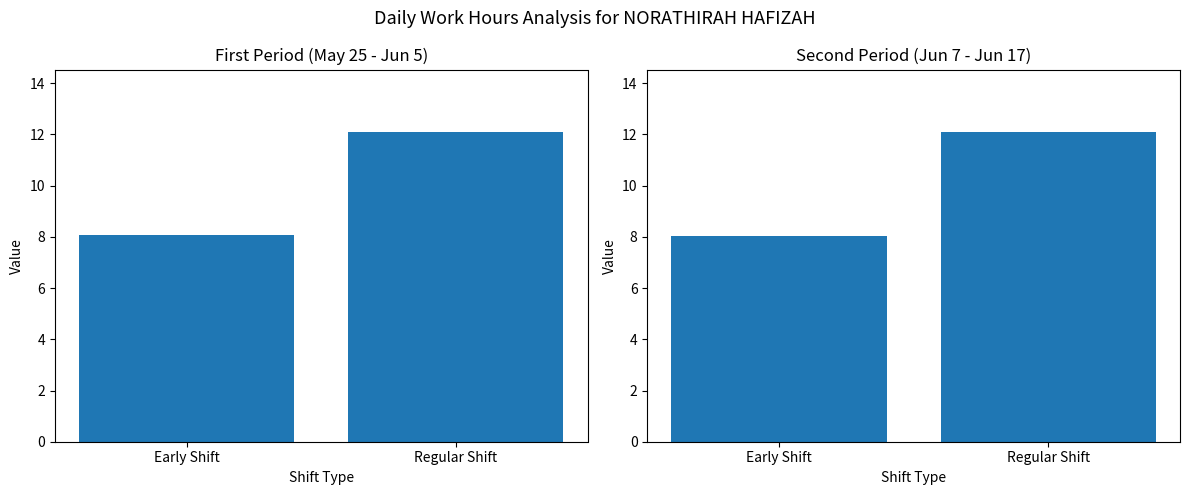

What is the sum of the values at Regular Shift and Early Shift?

20.2